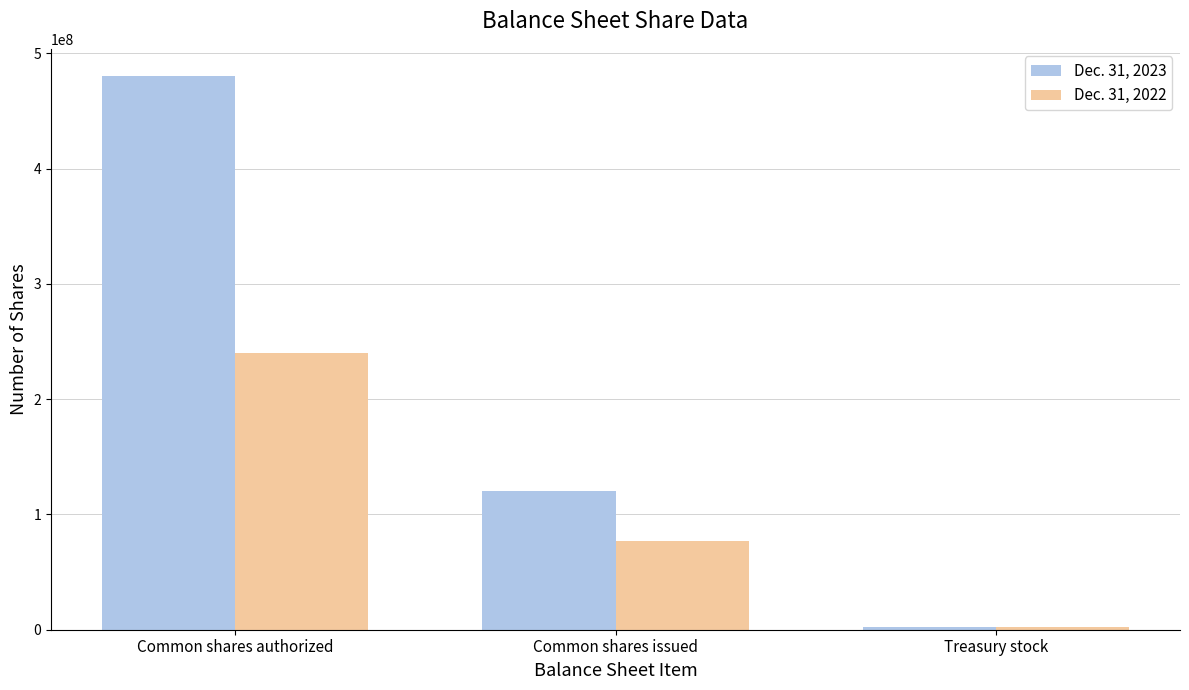

What is the difference between the highest and lowest values at Common shares authorized?

240000000